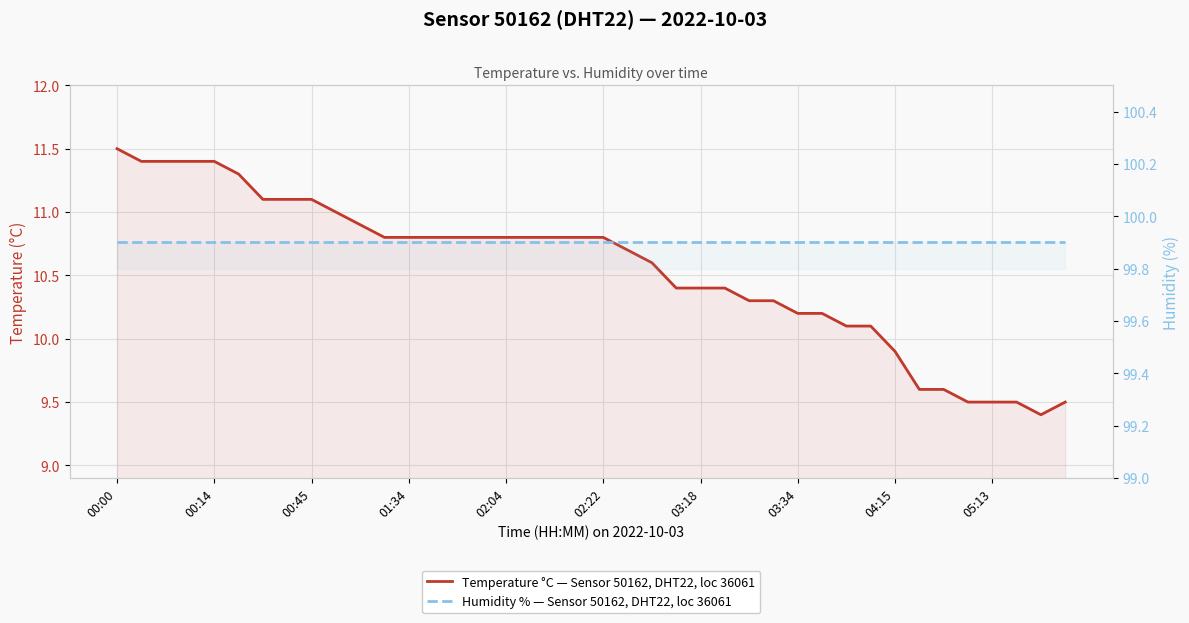

True or false: Temperature °C — Sensor 50162, DHT22, loc 36061 and Humidity % — Sensor 50162, DHT22, loc 36061 cross at least once.

False